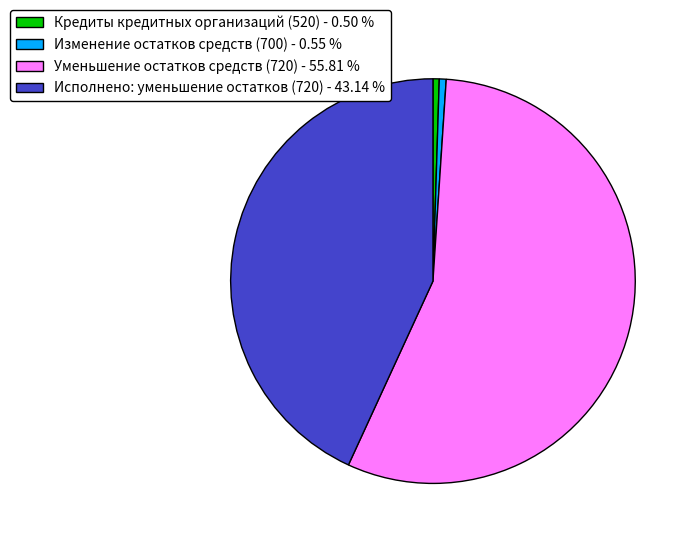

Is Кредиты кредитных организаций (520) - 0.50 % the majority of the pie?

No